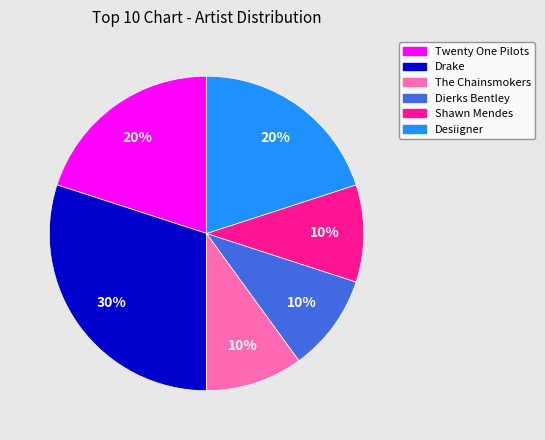

Which slice is the largest?

Drake